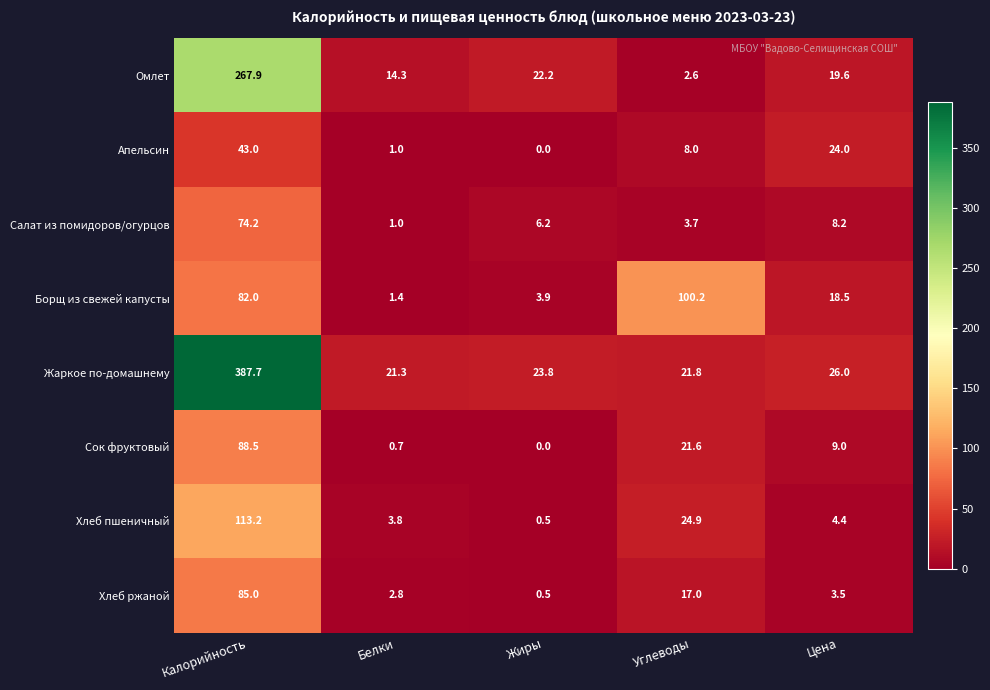

What value does the Жаркое по-домашнему series have at Цена?

26.0